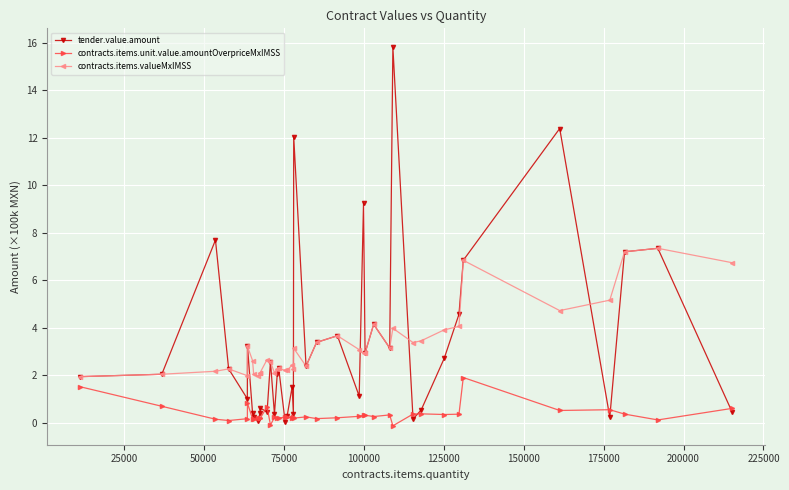

True or false: contracts.items.valueMxIMSS and contracts.items.unit.value.amountOverpriceMxIMSS cross at least once.

False